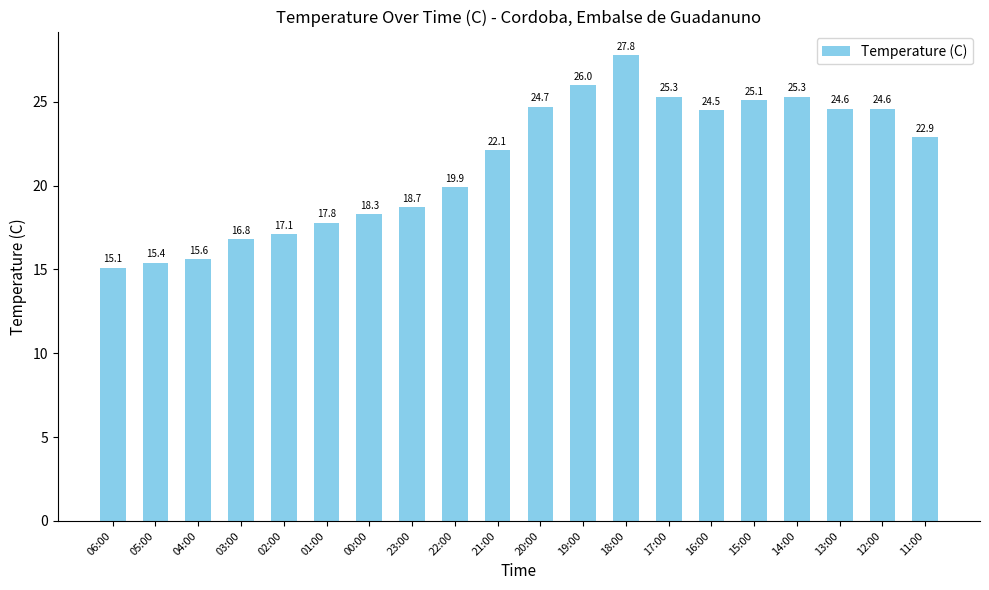

How many bars are there in total?

20